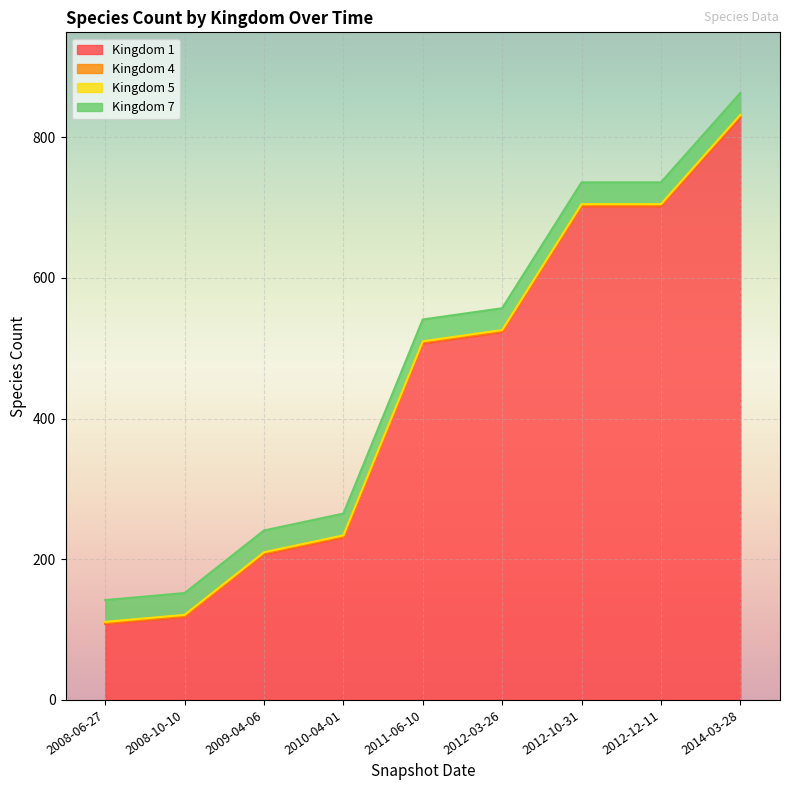

What is the label of the 6th point from the left?

2012-03-26